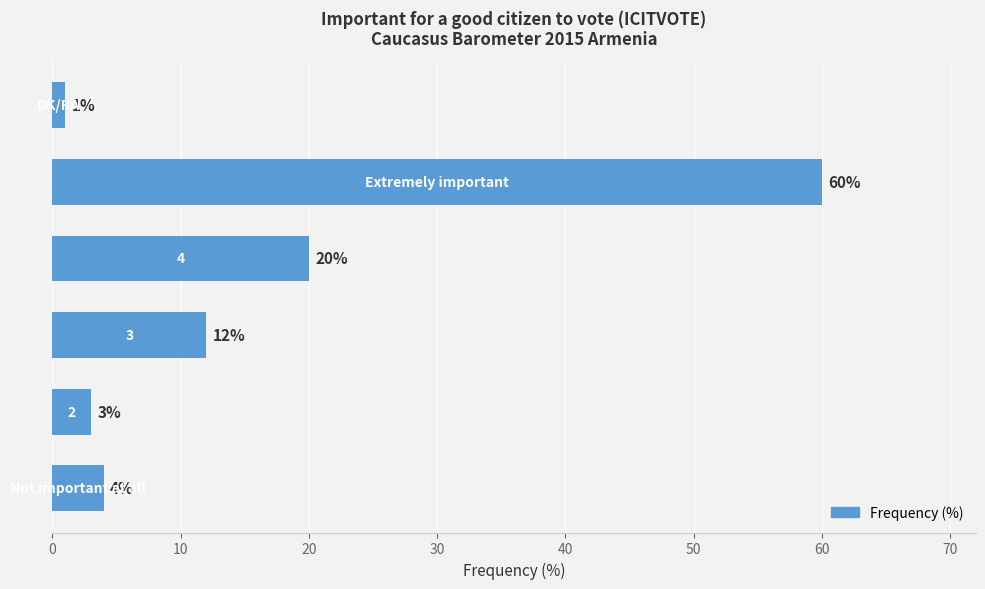

What is the sum of all values?

100